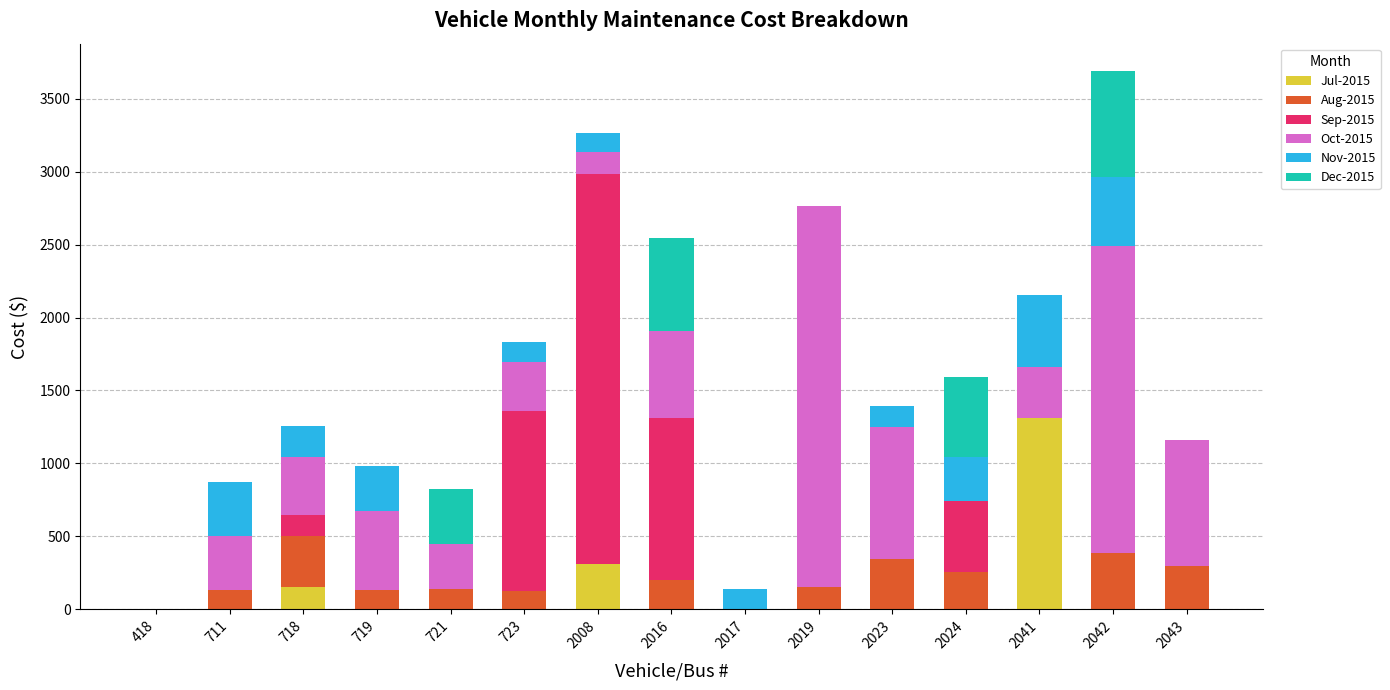

At which label does Jul-2015 reach its peak?

2041